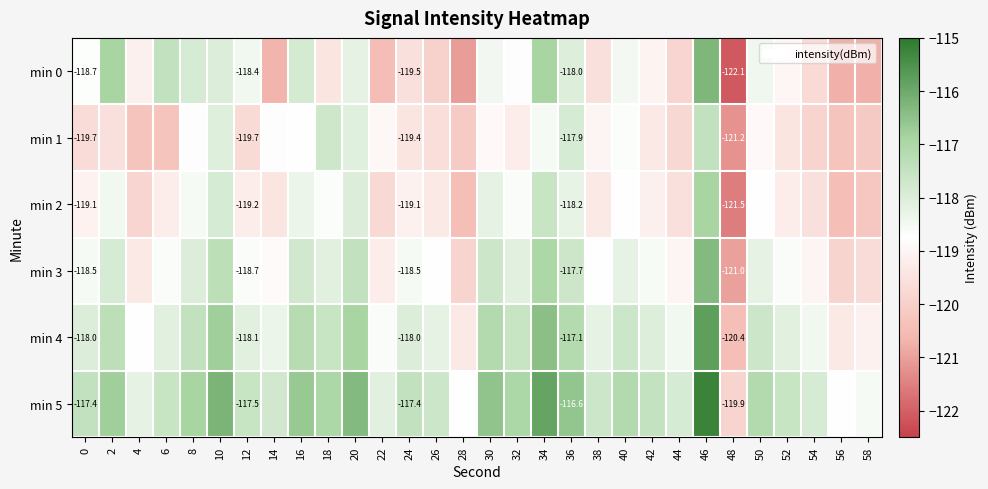

The min 4 series shows -81.1 at 52. True or false?

False